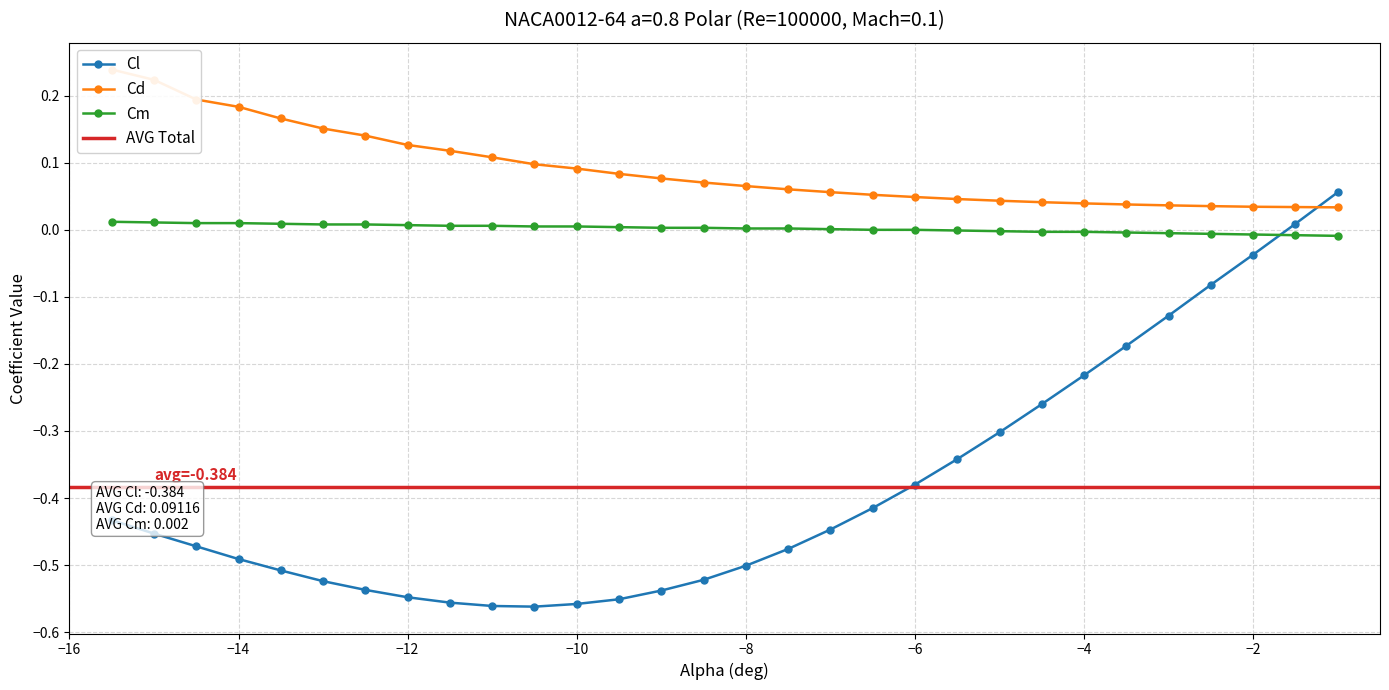

What is the label of the 11th point from the right?

-6.0